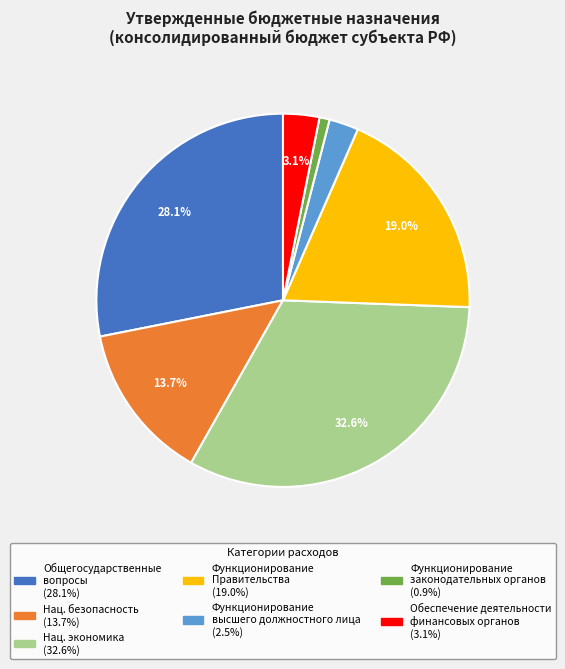

Does any single category account for the majority?

No